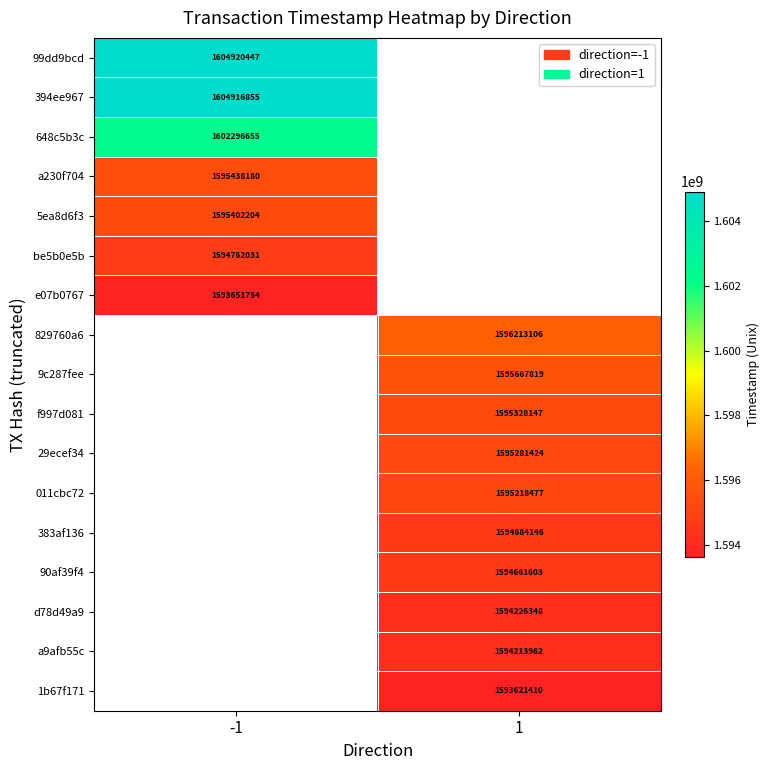

Between -1 and 1, which is larger?

1